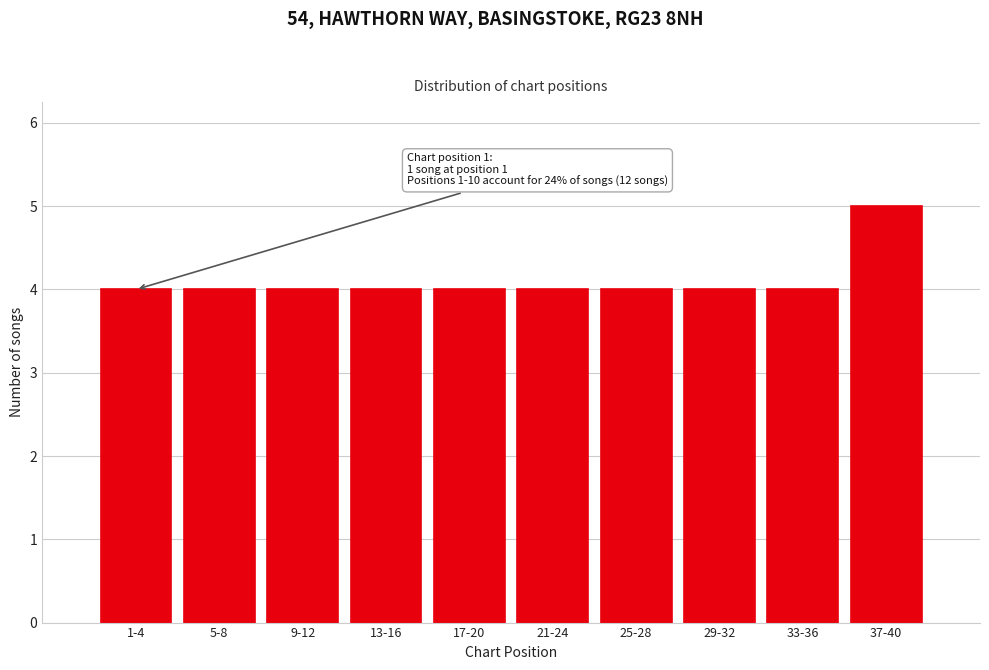

Reading right to left, transcribe all the data shown in this chart.

5	4	4	4	4	4	4	4	4	4